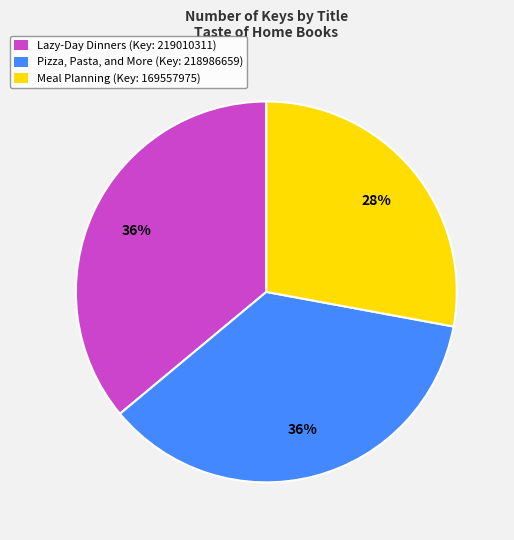

Do Pizza, Pasta, and More (Key: 218986659) and Meal Planning (Key: 169557975) together represent more than half of the pie?

Yes